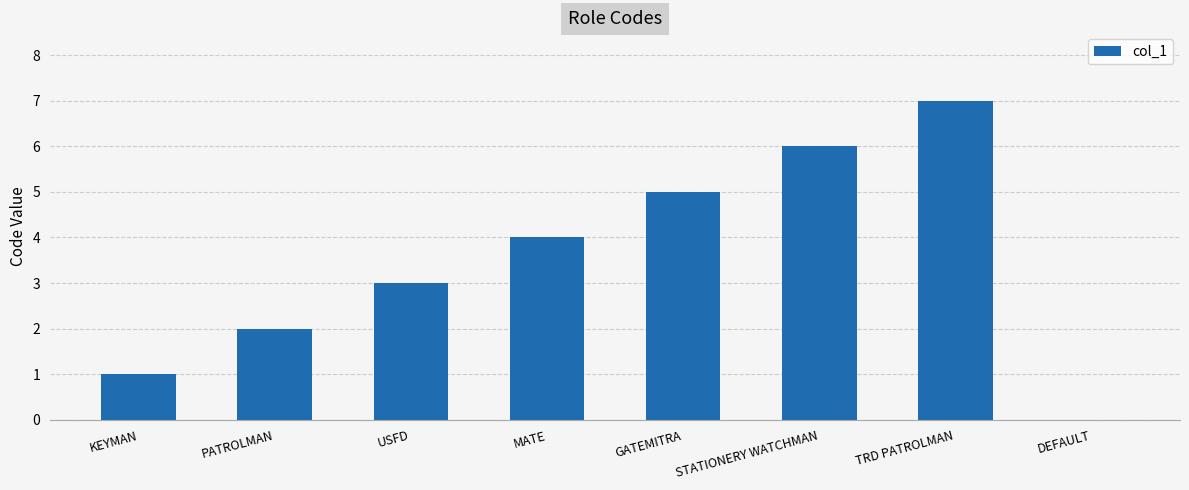

What is the sum of the values at KEYMAN and MATE?

5